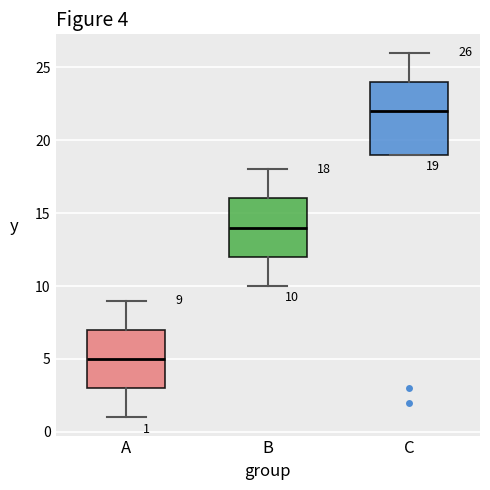

Which box has the lowest median line?

A